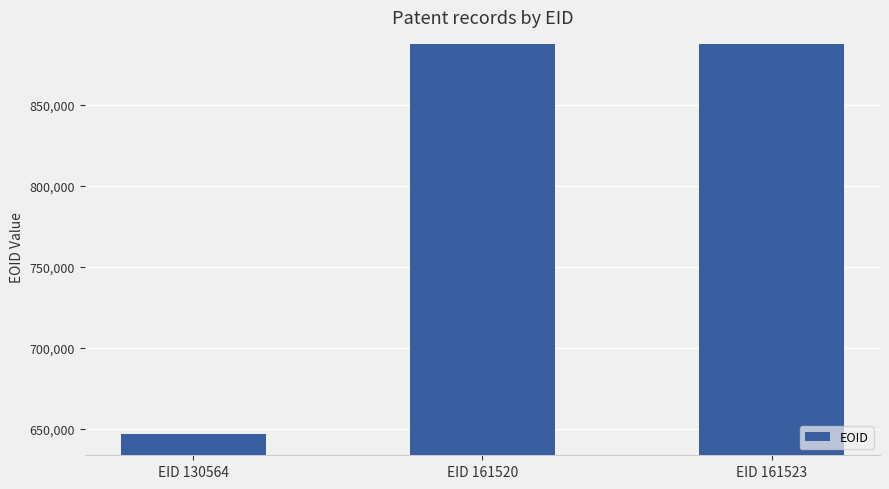

What is the value of the 1st bar from the left?

646567